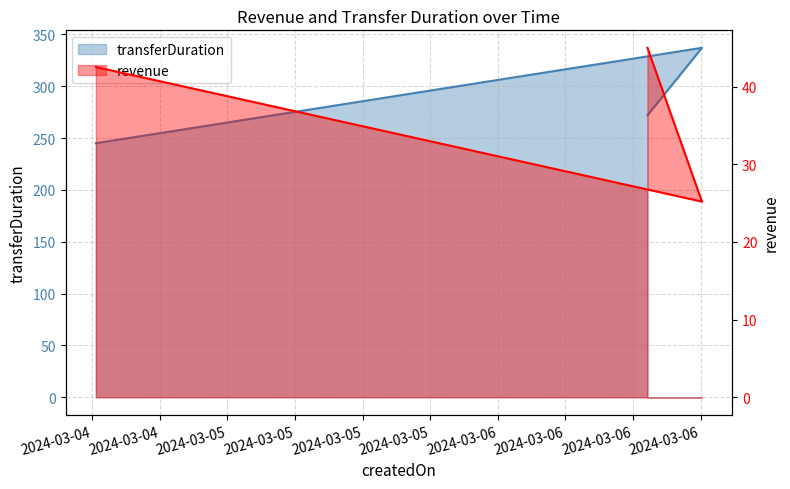

True or false: revenue has a value of 67.4 at 2024-03-06 13:17.

False